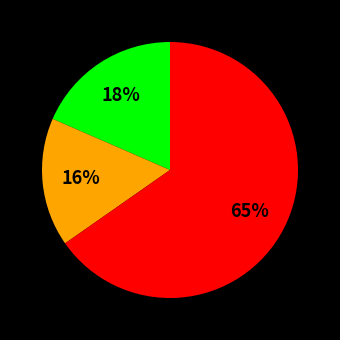

To the nearest percent, what is the average slice percentage?

33%